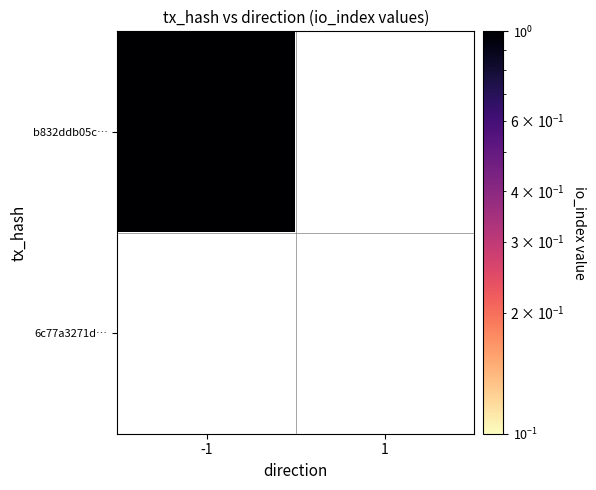

Which has a higher value, 1 or -1?

-1